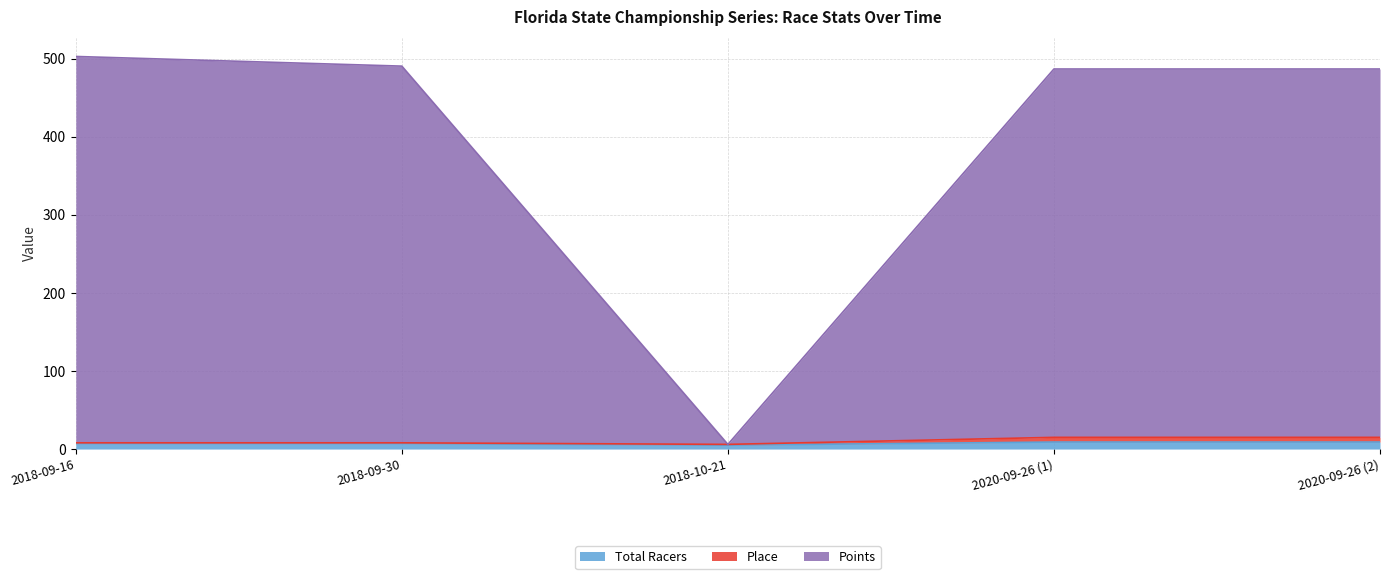

Count the Place values in the range 8 to 15.

4